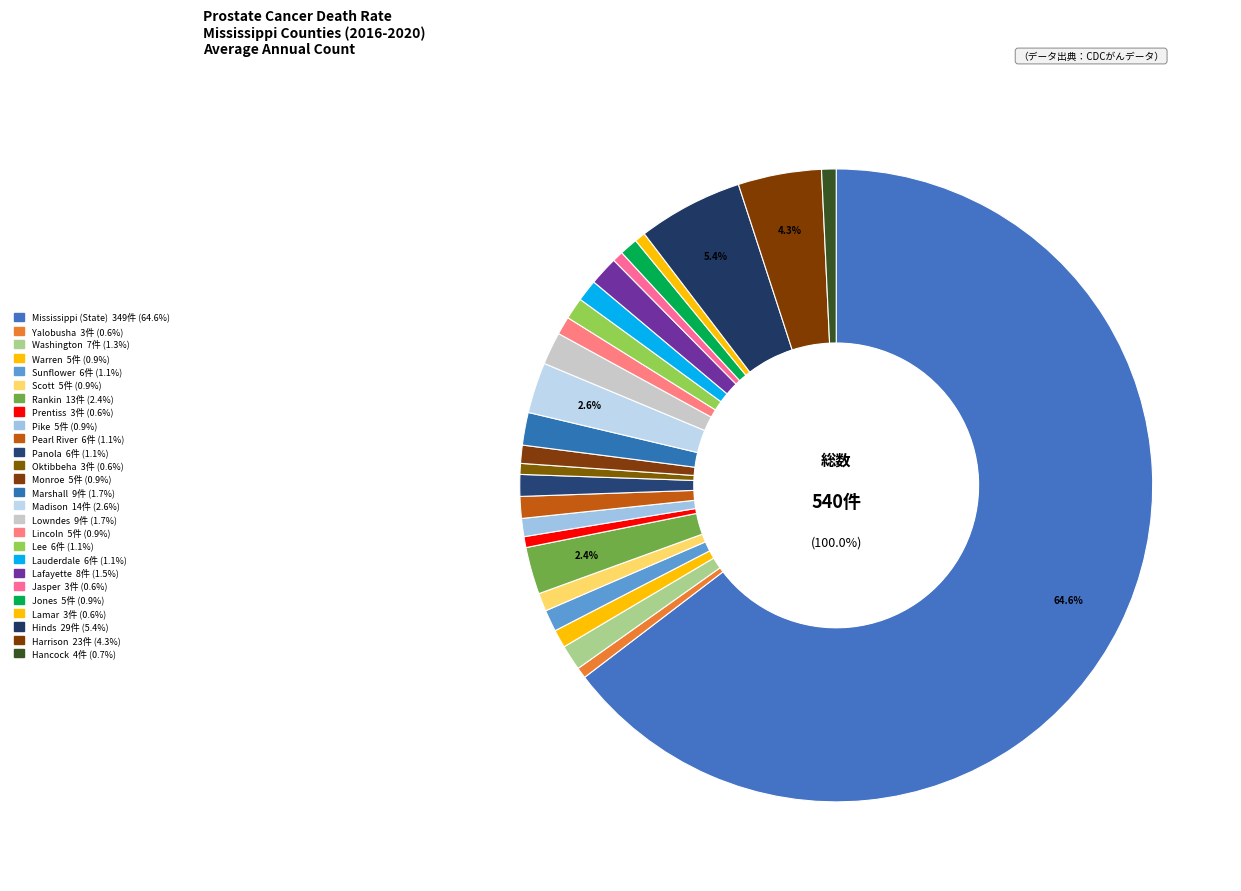

What is the ratio of the value at Mississippi (State) to the value at Pike?

69.8